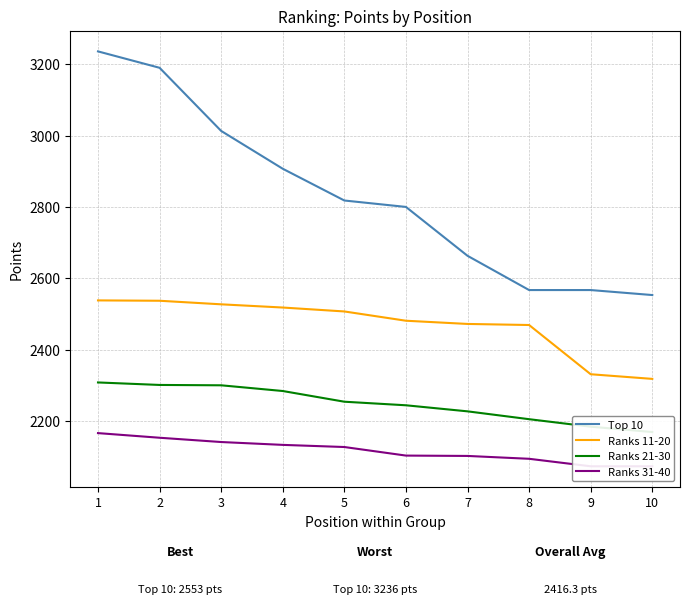

At which label does Ranks 11-20 reach its peak?

1